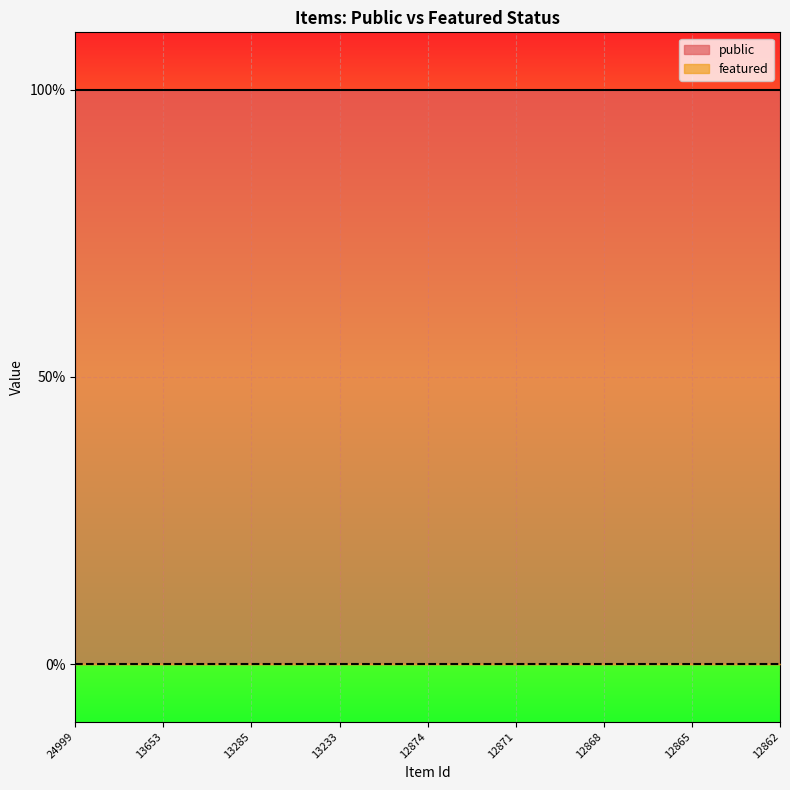

How many data points does each series have?

25